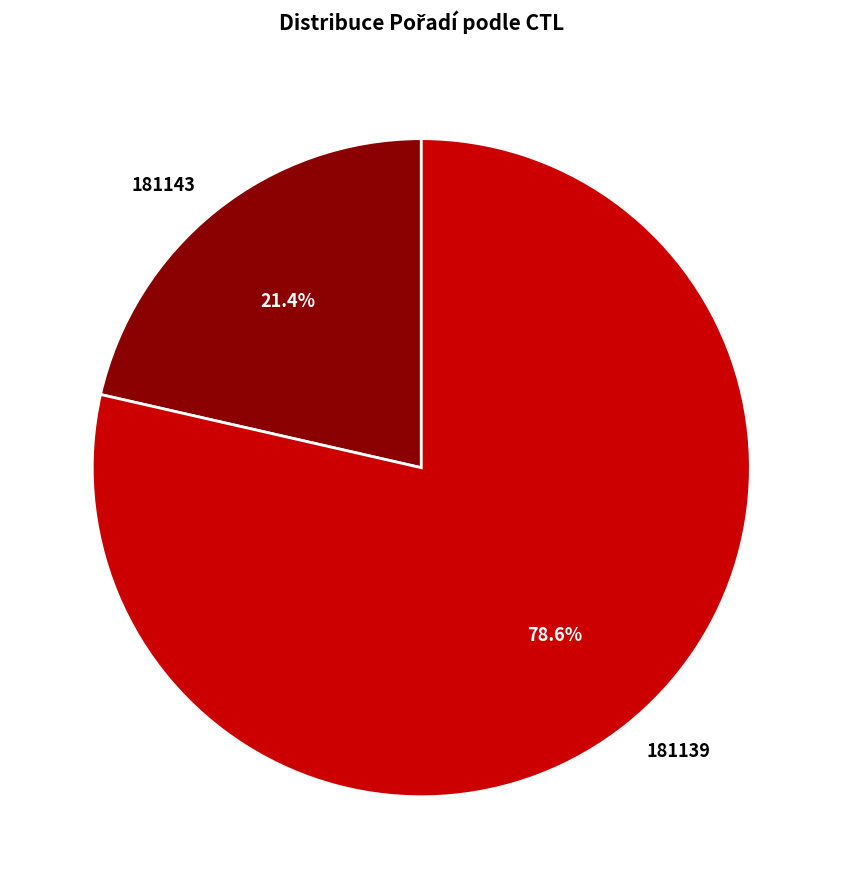

Which category has the smallest portion of the pie?

181143